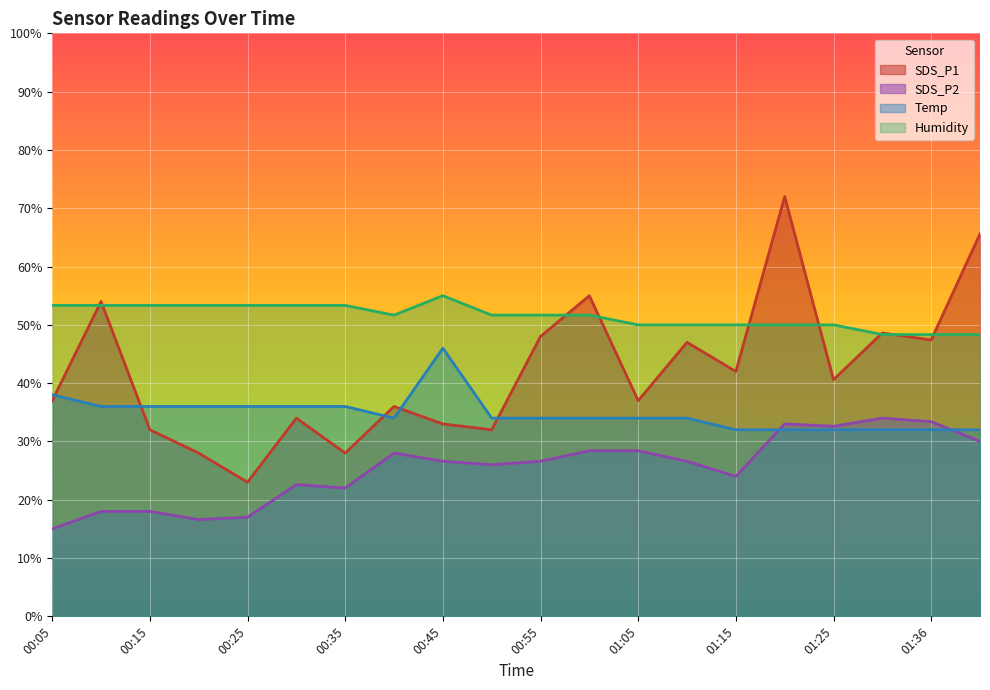

What position from the right is 00:05?

20